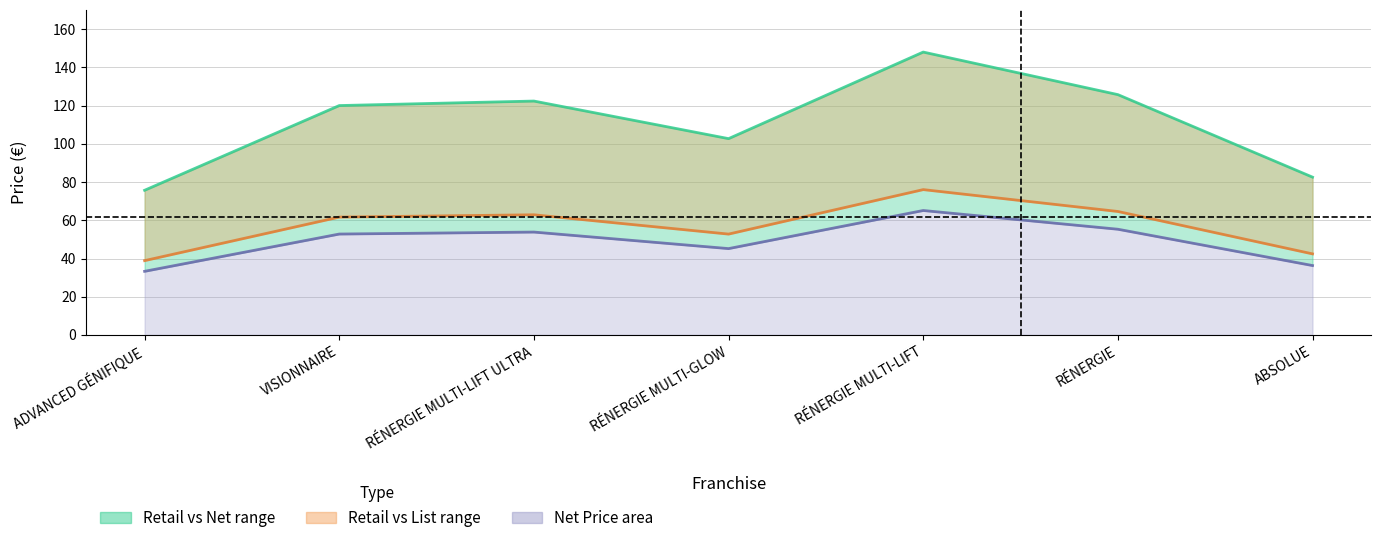

Where does the Retail Price series first go above 120?

VISIONNAIRE